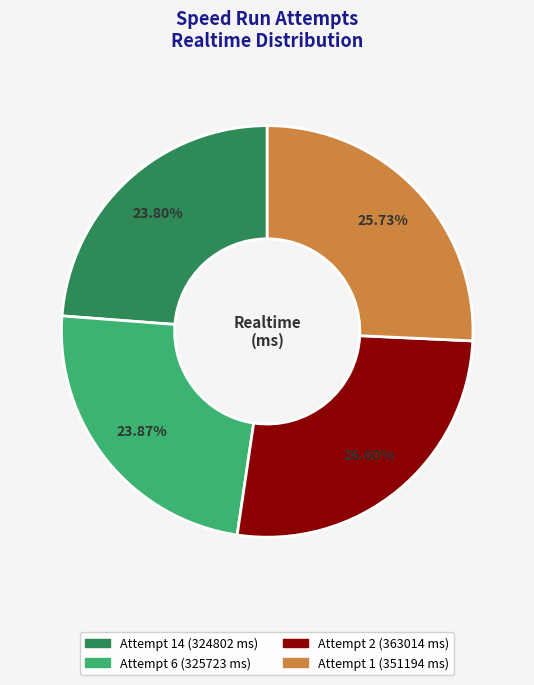

The Attempt 6 (325723 ms) slice represents 24% of the pie. True or false?

True